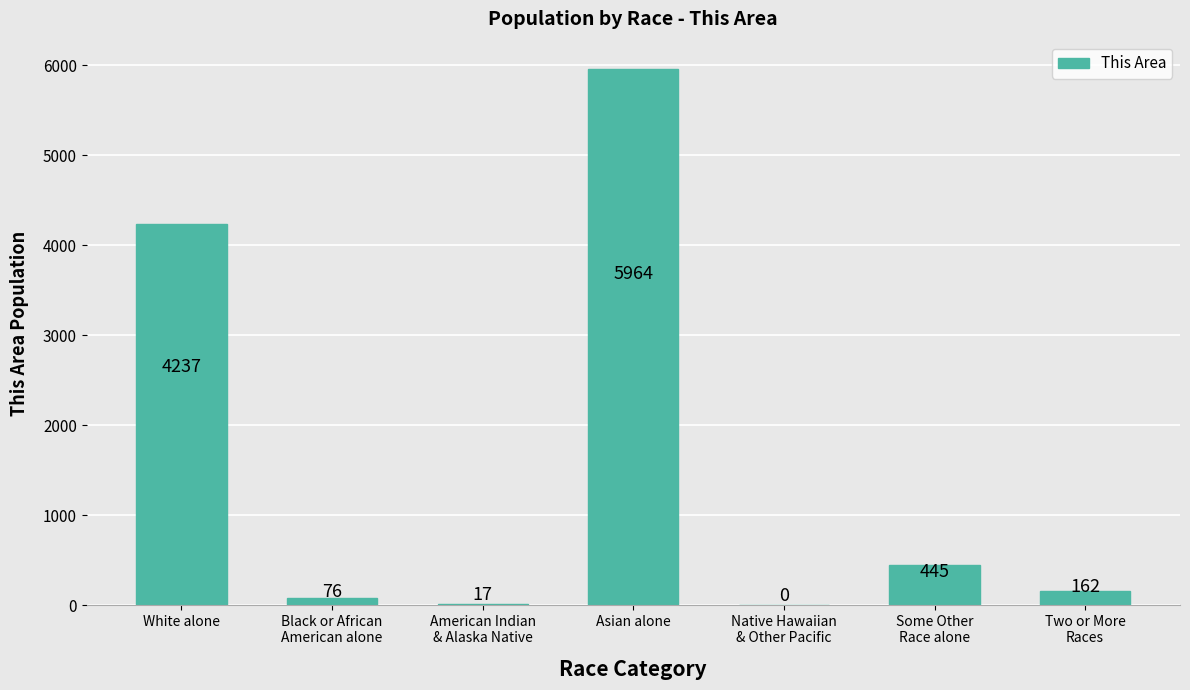

At which label is the value closest to 2982?

White alone